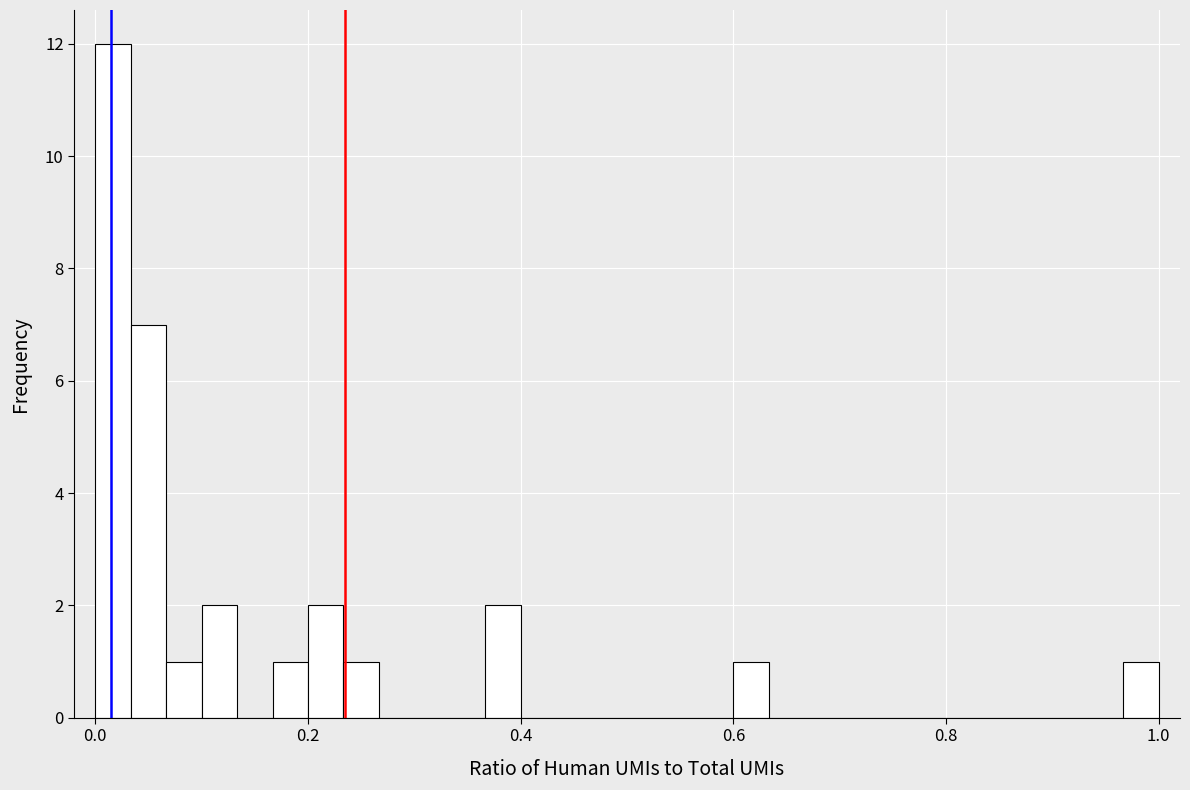

Around what value on the x-axis is the tallest bar? Give the approximate position of its centre, as read against the axis.

0.02